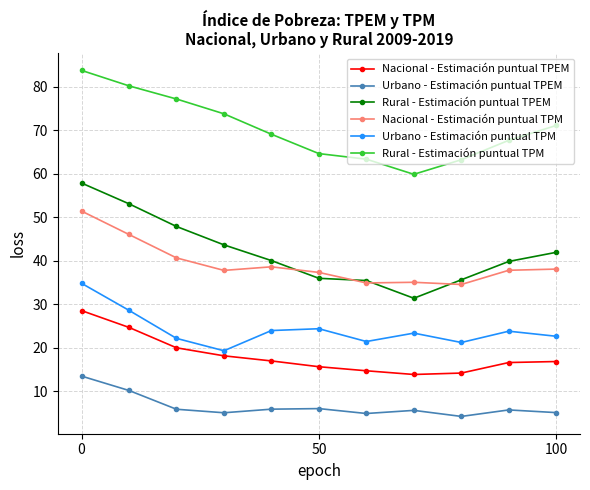

What is the maximum value for Nacional - Estimación puntual TPM?

51.5